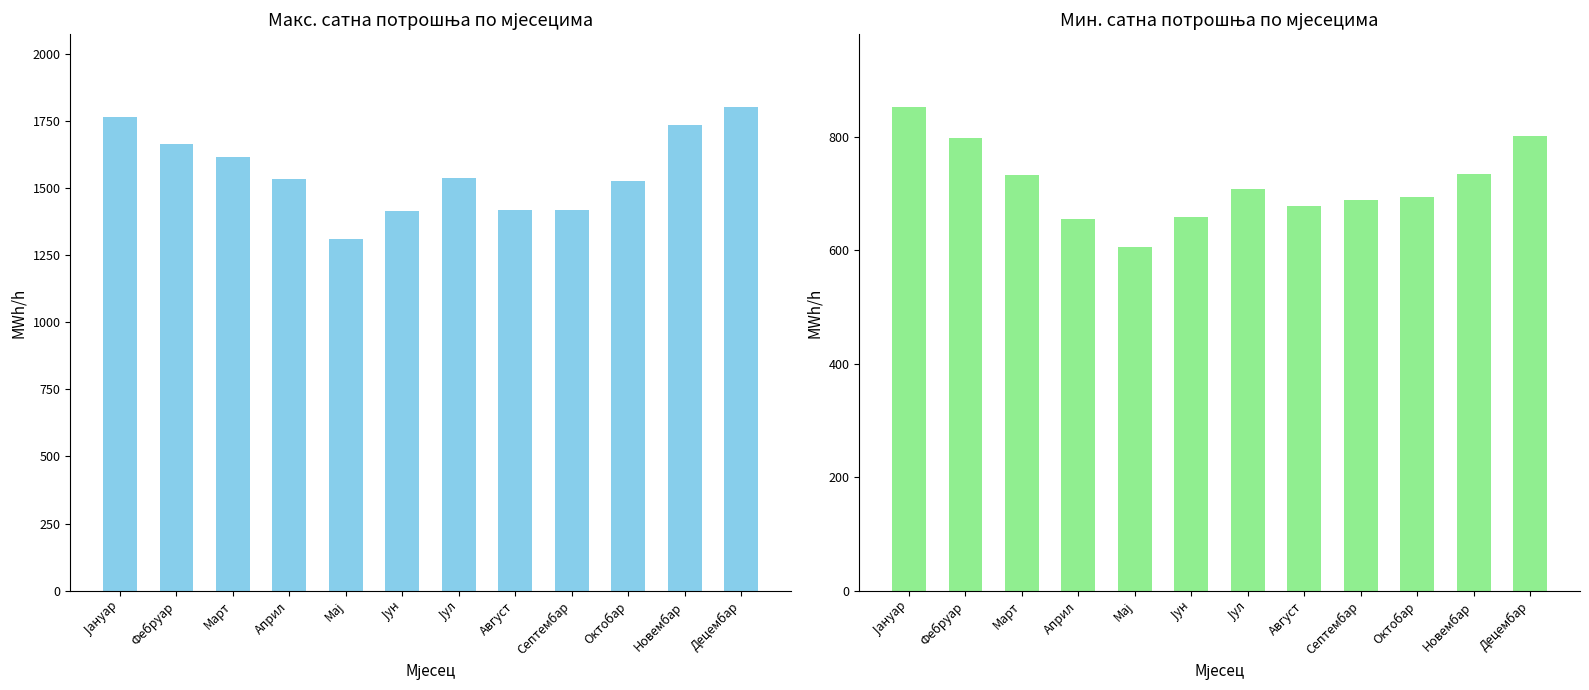

Reading right to left, what are all the values shown in this chart?

Макс.сатна потрошња (MWh/h): 1803.9	1735.7	1526.9	1417.5	1417.8	1536.8	1414.0	1312.8	1533.5	1615.3	1663.5	1764.8
Mин.сатна потрошња (MWh/h): 800.9	733.8	693.5	688.4	678.4	708.7	658.2	605.1	655.8	732.8	797.0	852.9